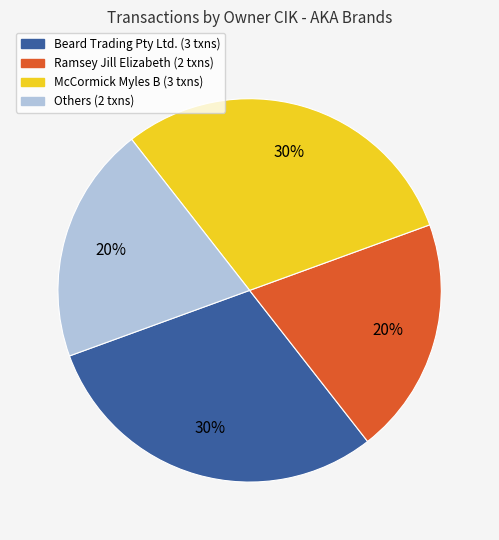

To the nearest percent, what is the combined percentage of McCormick Myles B (3 txns) and Beard Trading Pty Ltd. (3 txns)?

60%